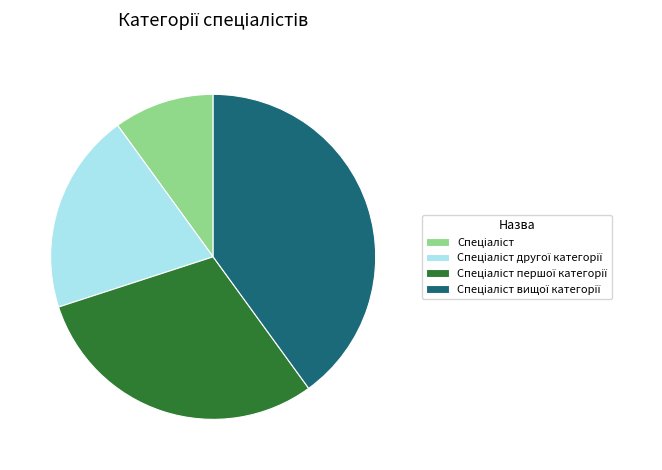

Does any single category account for the majority?

No